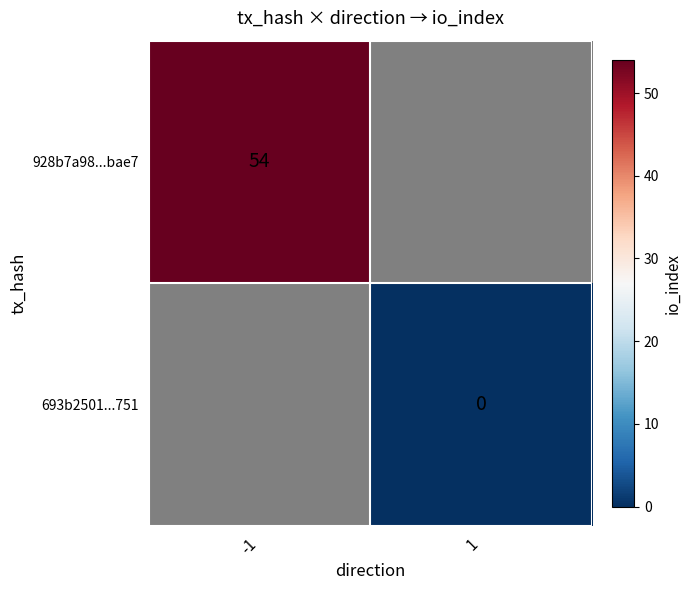

Which category has the highest value across all series?

-1